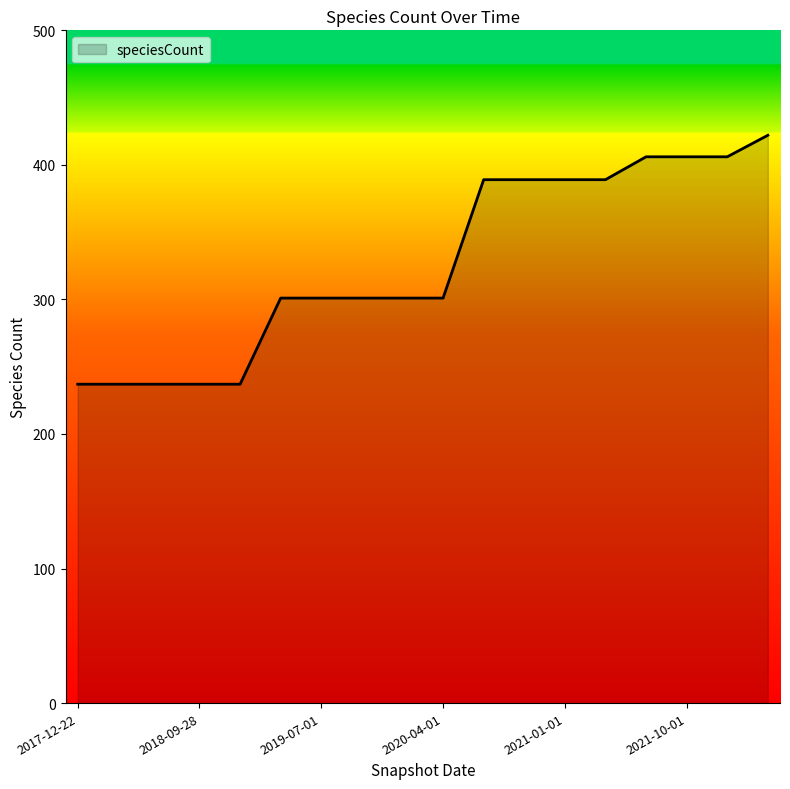

What is the difference between the maximum and minimum values?

185